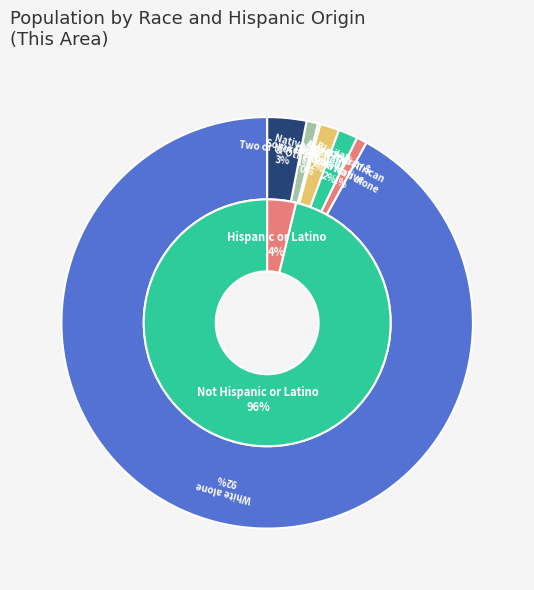

True or false: Asian alone accounts for 2% of the total.

True